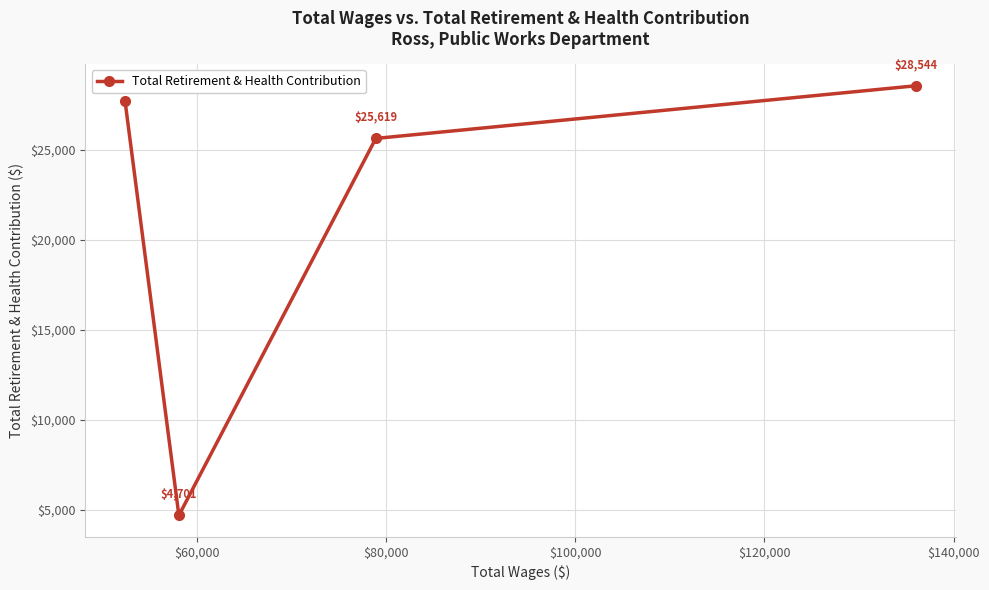

What is the maximum value shown in the chart?

28544